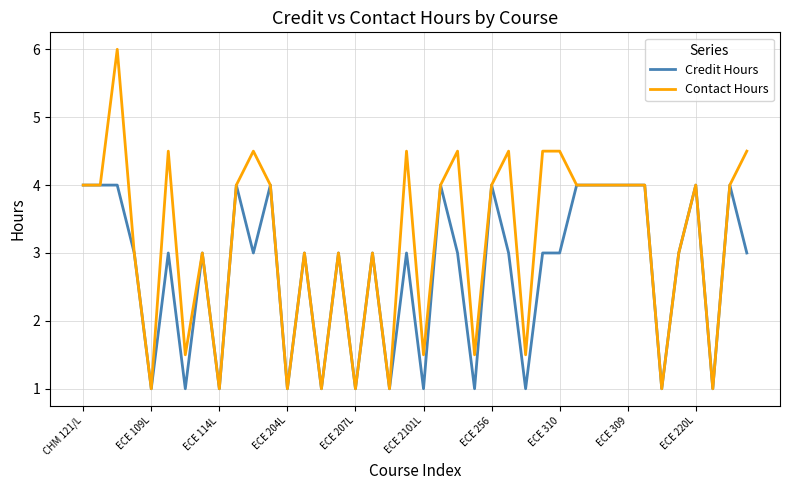

Rank the series by their maximum value, from lowest to highest.

Credit Hours, Contact Hours